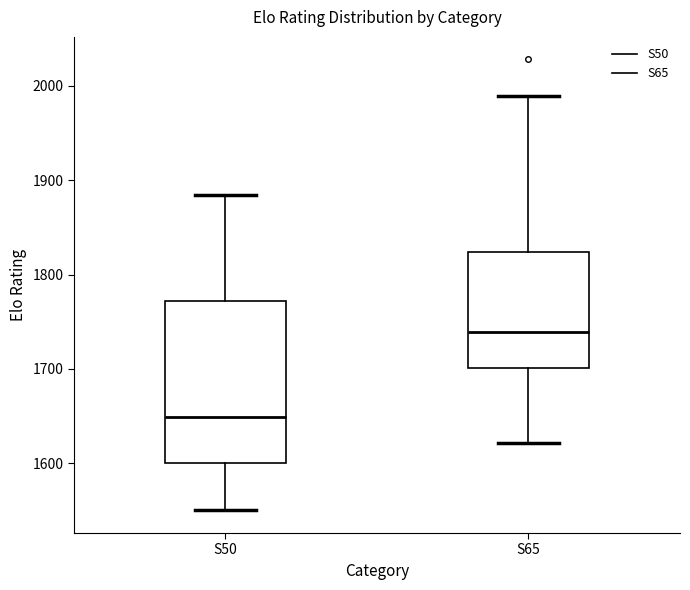

Which box has the highest median line?

S65